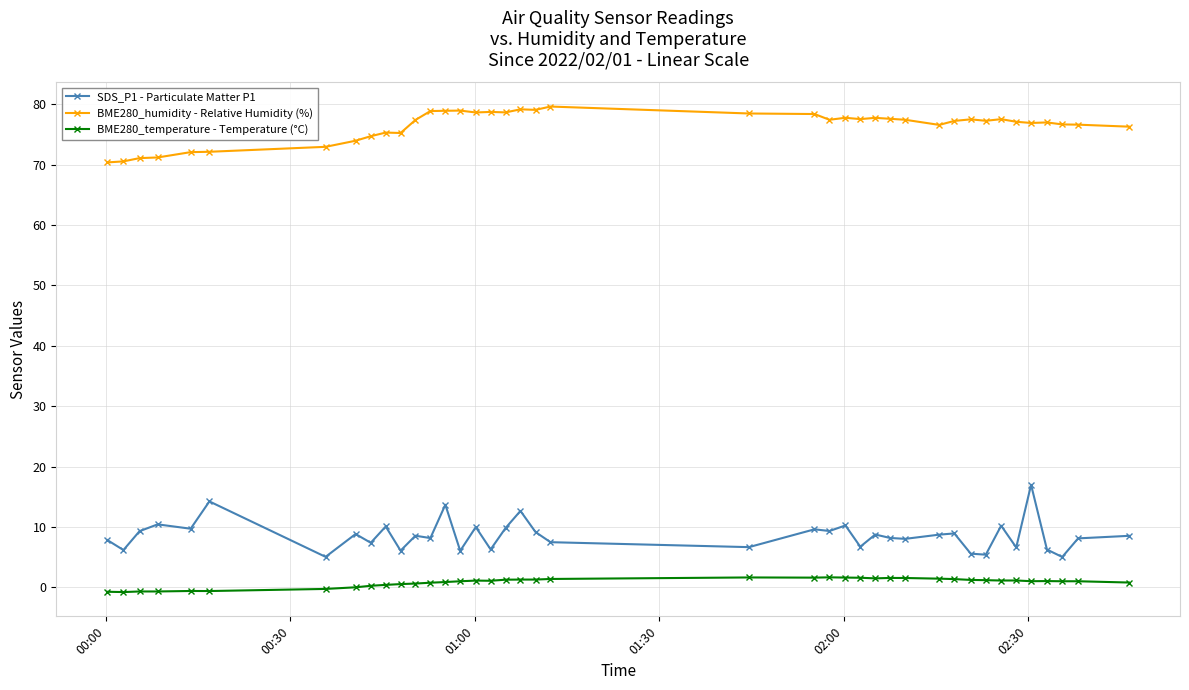

At how many categories does at least one series exceed 41?

40